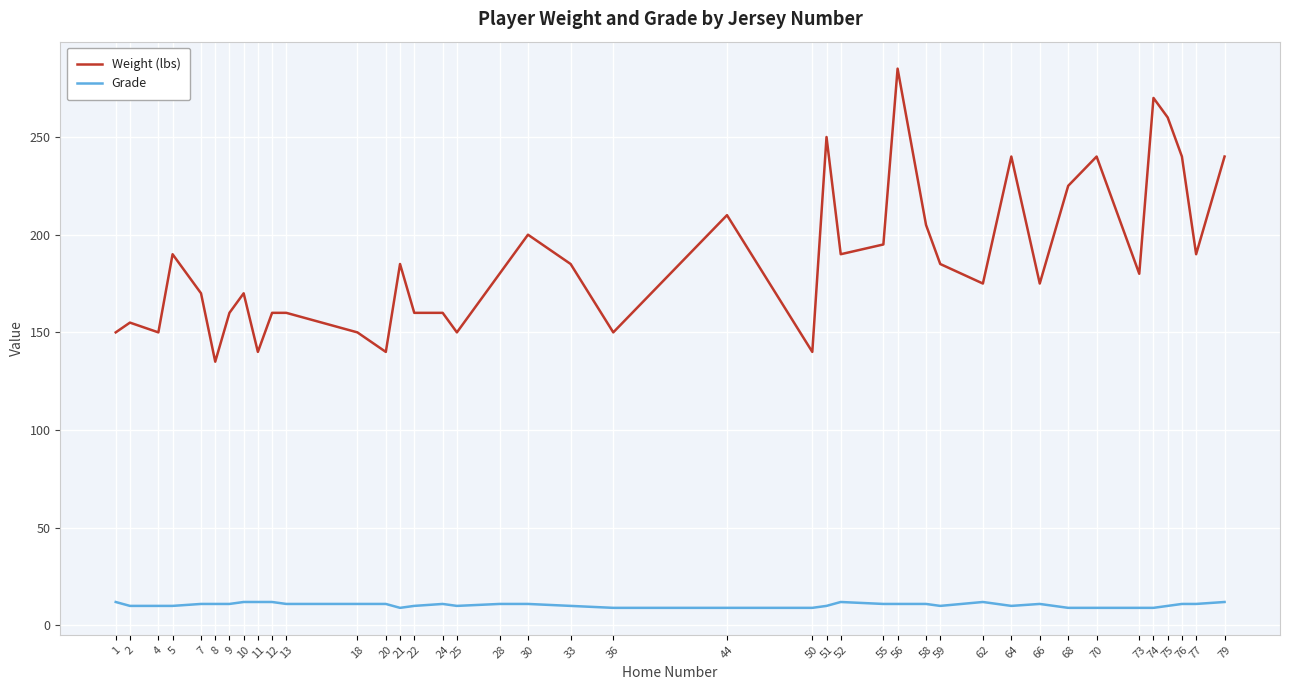

What is the maximum value shown in the chart?

285